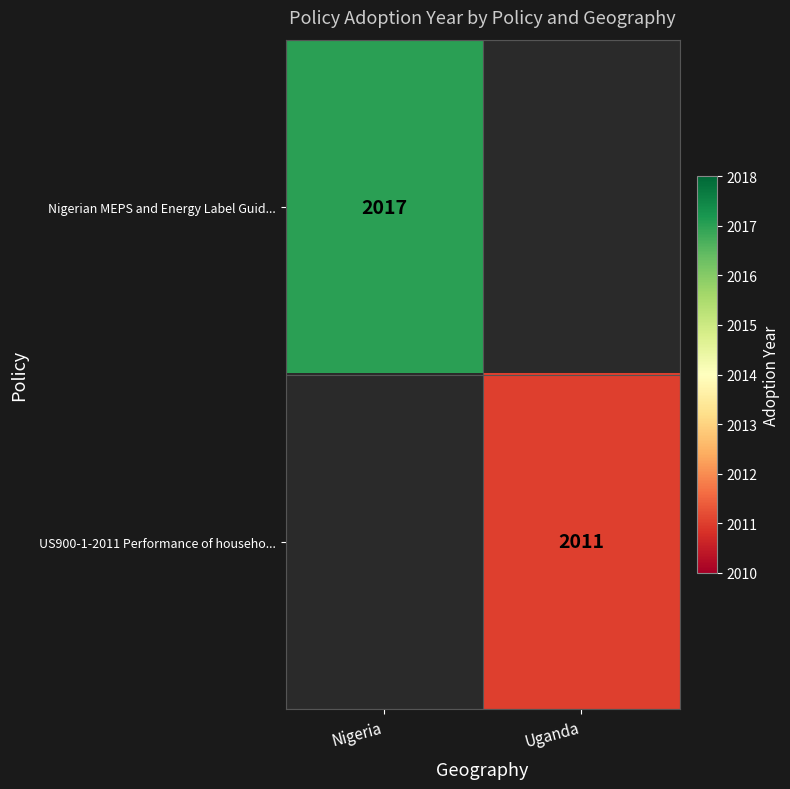

The US900-1-2011 Performance of househo... series shows 2011 at Uganda. True or false?

True